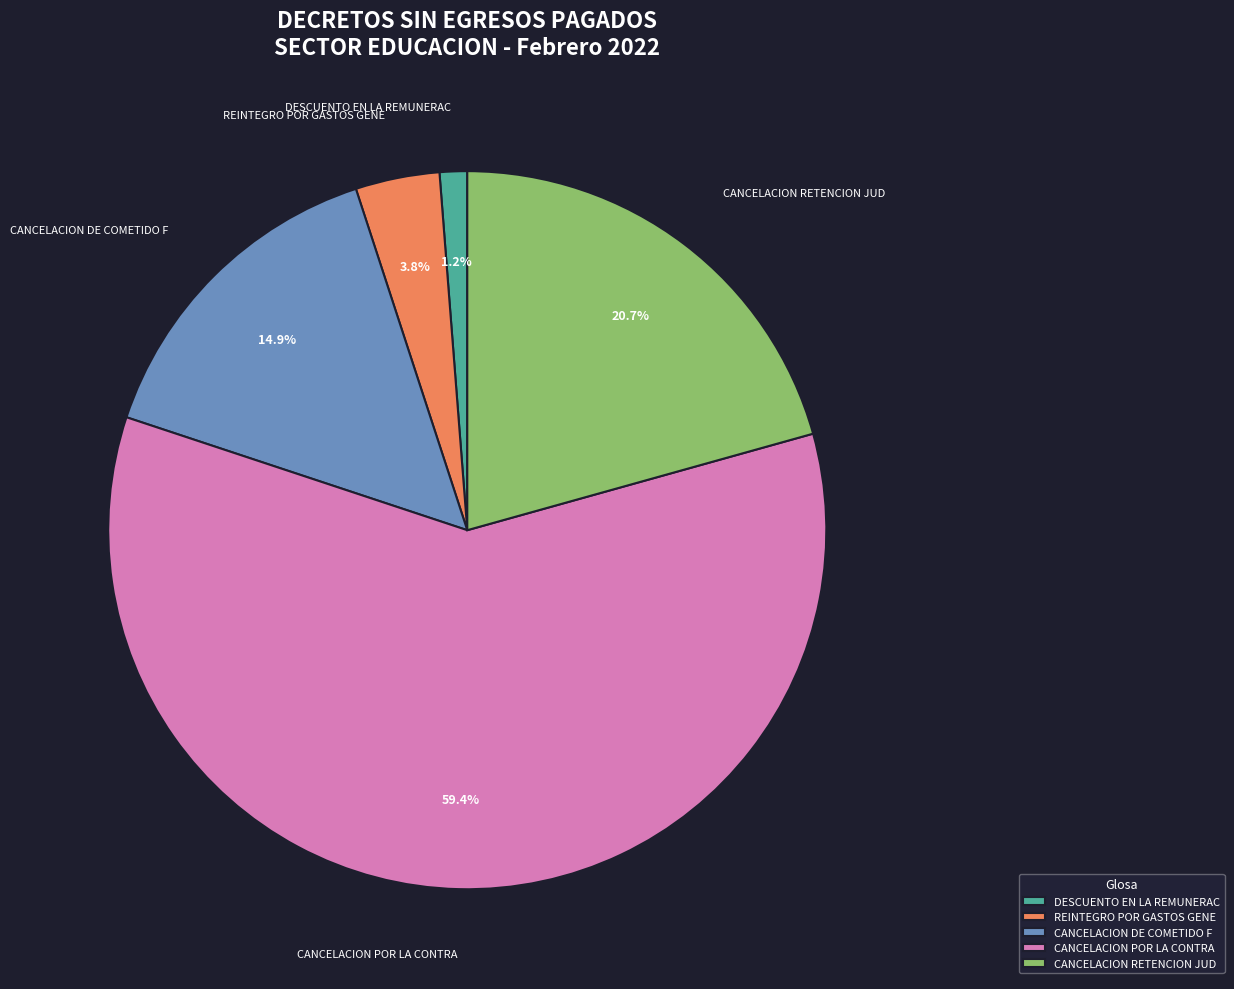

To the nearest percent, what is the difference between the largest and smallest slice percentages?

58%